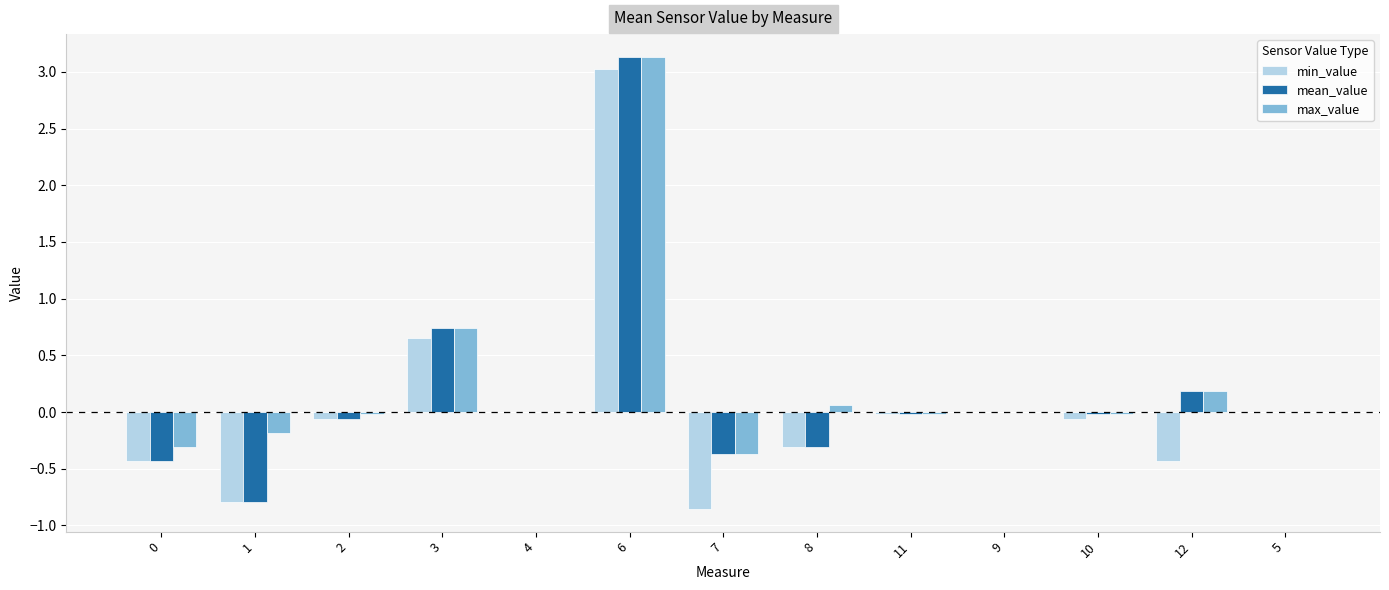

The value of mean_value at 8 is -0.3. True or false?

True